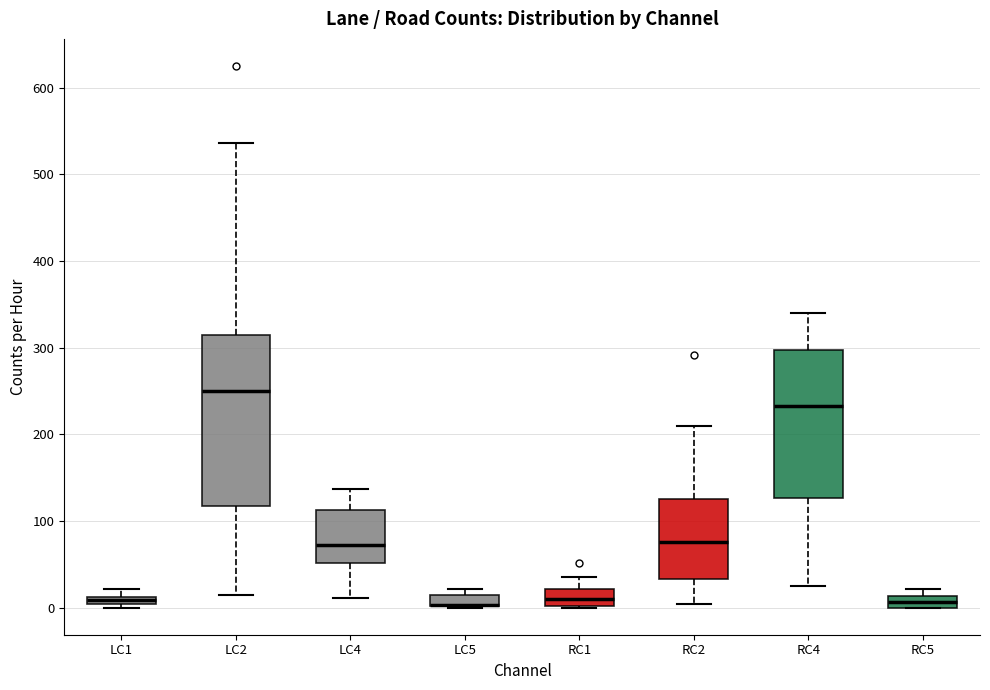

Which box is the tallest, from its lower edge to its upper edge?

LC2